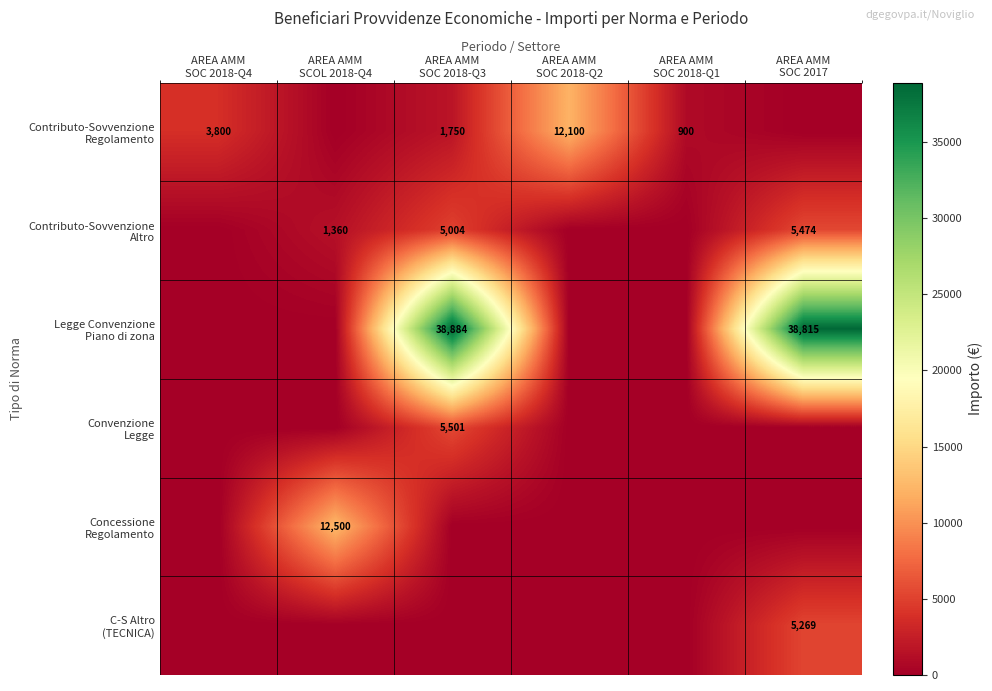

Between AREA AMM SOC 2018-Q3 and AREA AMM SOC 2018-Q1, which series saw the biggest shift?

Legge Convenzione Piano di zona